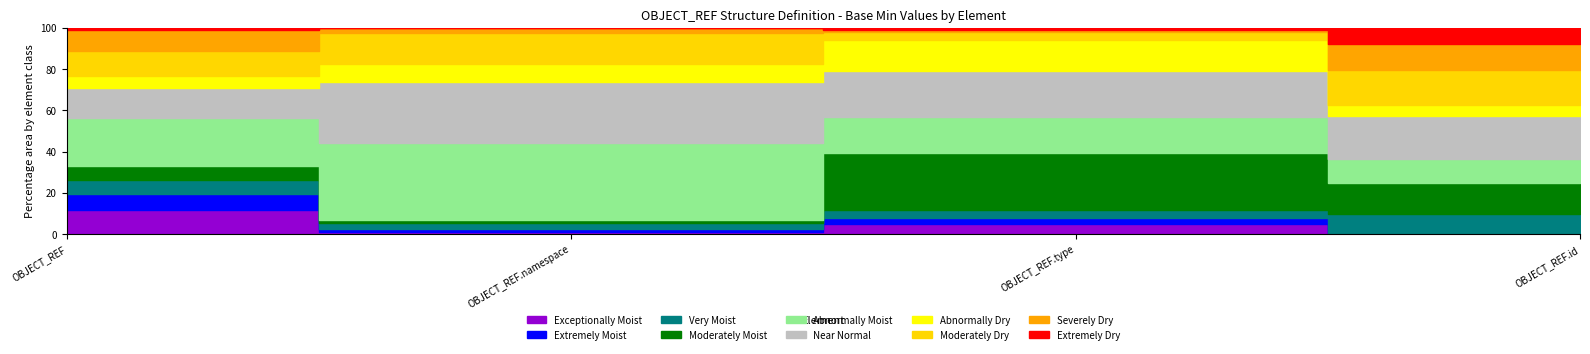

Is it true that OBJECT_REF.namespace equals 0 at OBJECT_REF.type?

True